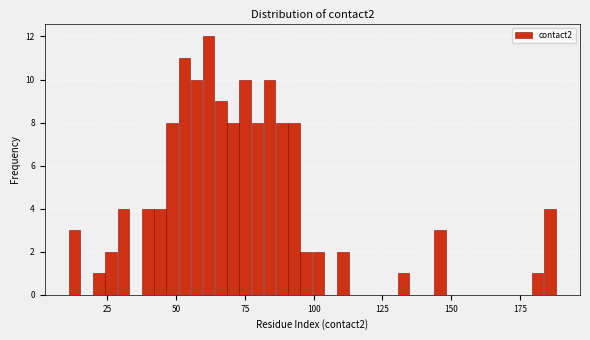

Around what value on the x-axis is the tallest bar? Give the approximate position of its centre, as read against the axis.

60